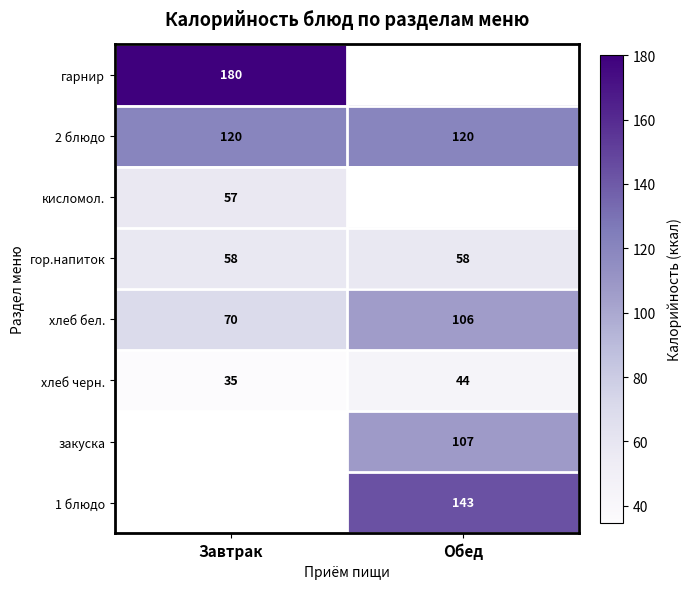

What is the total value across all series at Обед?

577.6